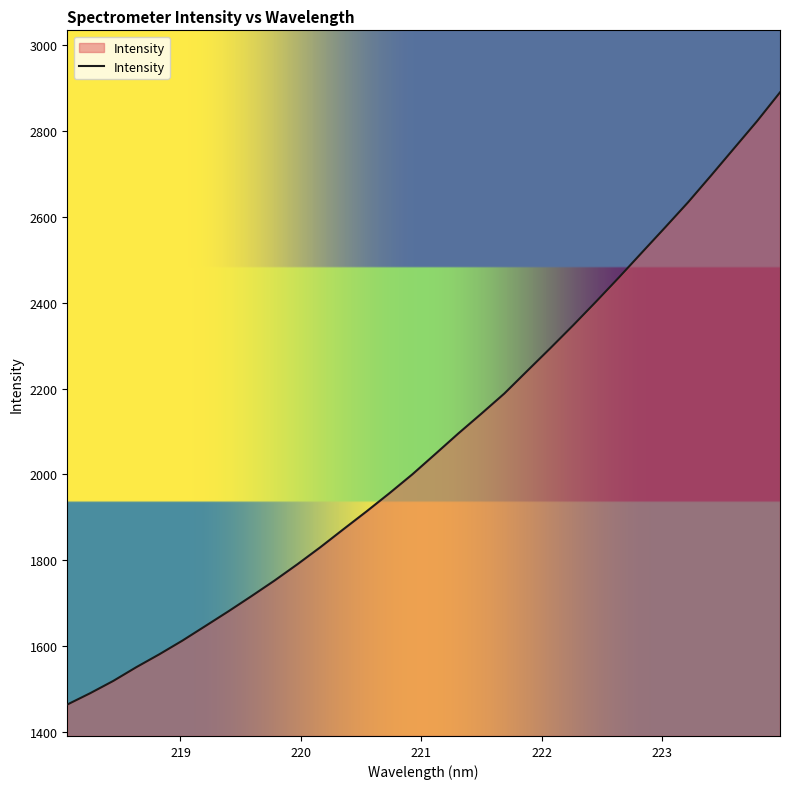

What is the greatest value displayed?

2889.8